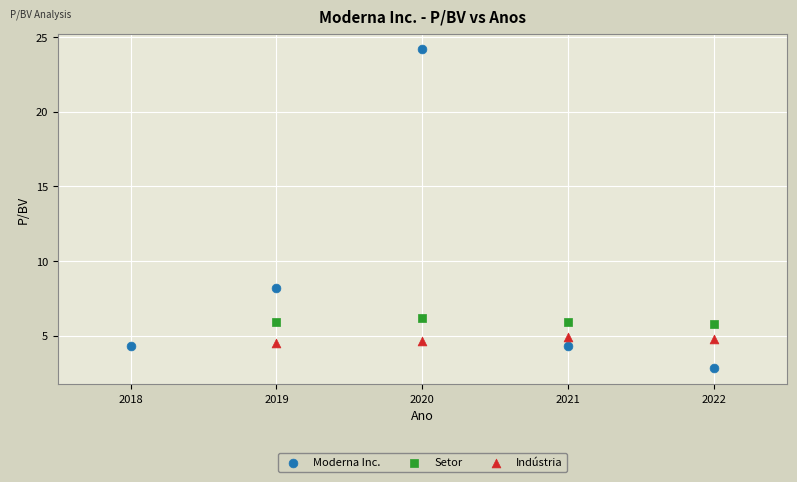

Which series contains the highest Y value?

Moderna Inc.